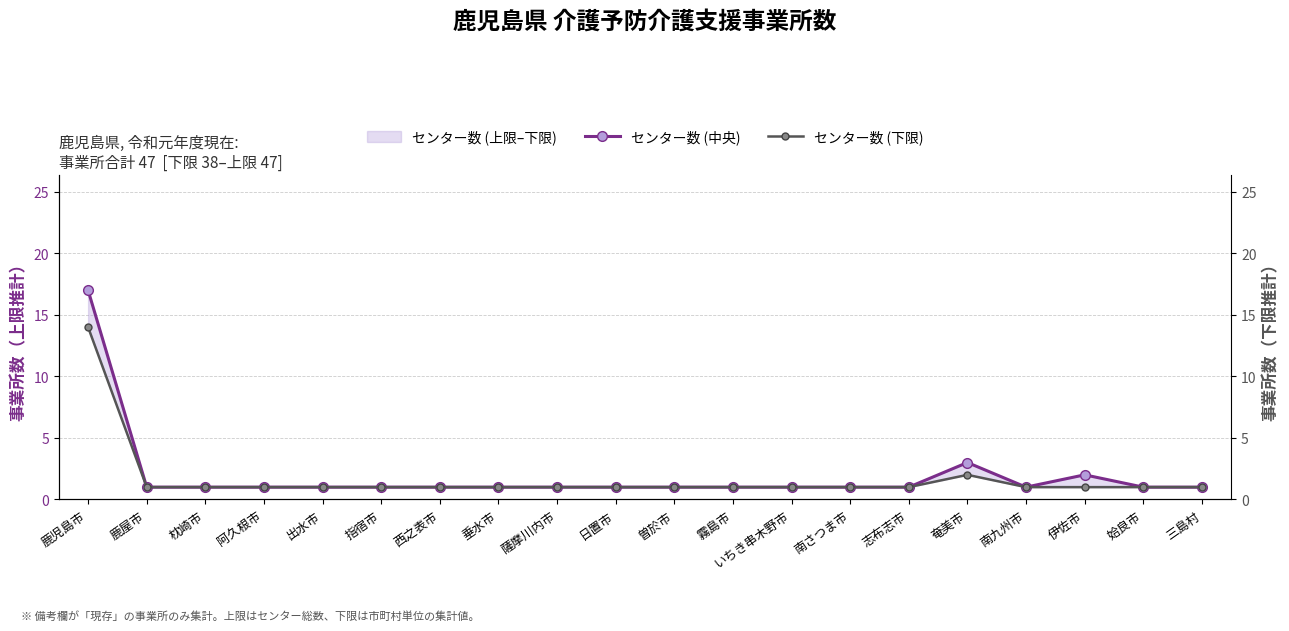

What is the maximum value for センター数 (下限)?

14